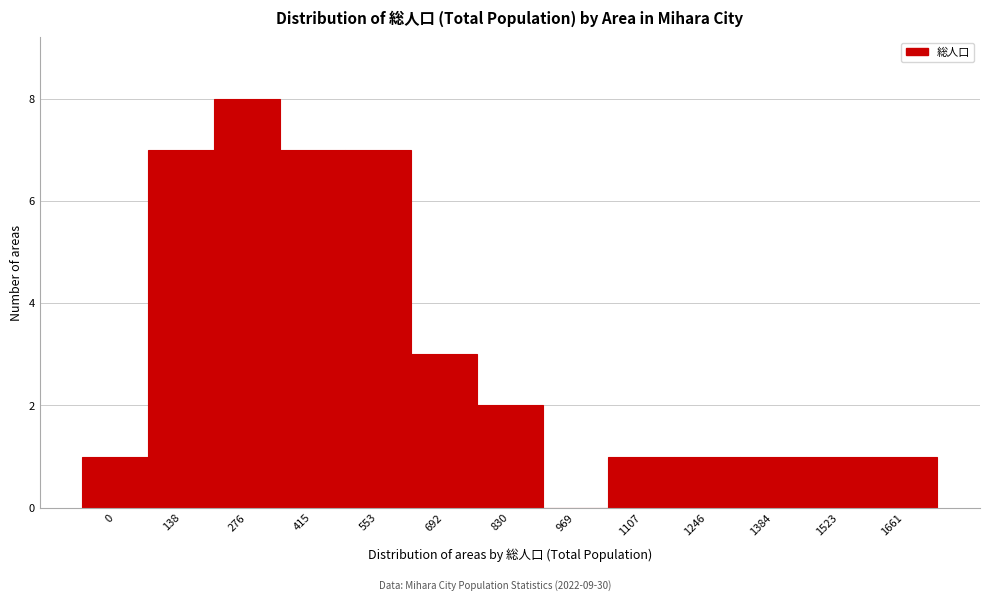

Reading left to right, list all the values displayed in this chart.

0=1	138=7	276=8	415=7	553=7	692=3	830=2	969=0	1107=1	1246=1	1384=1	1523=1	1661=1